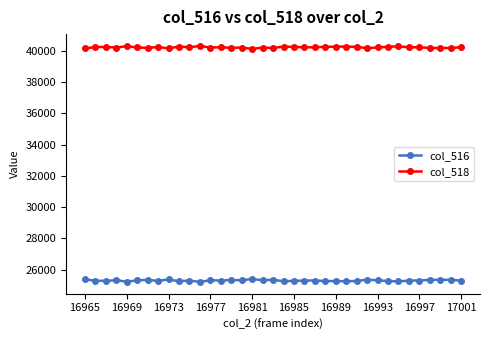

Which series has the largest total across all categories?

col_518